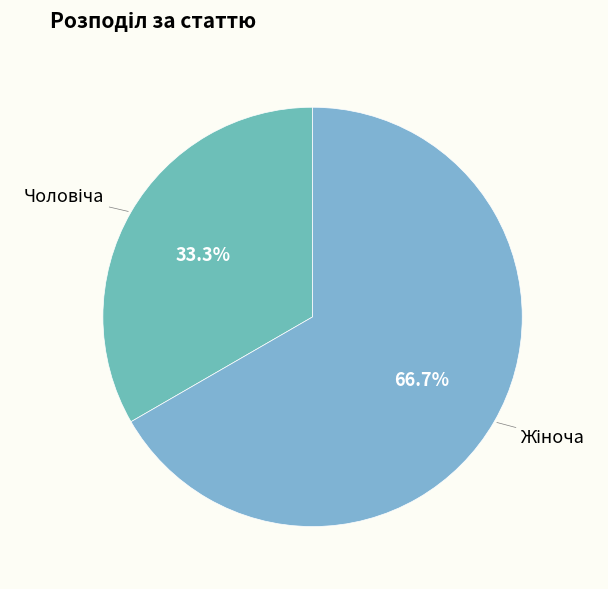

Is there any slice that represents more than half of the pie?

Yes